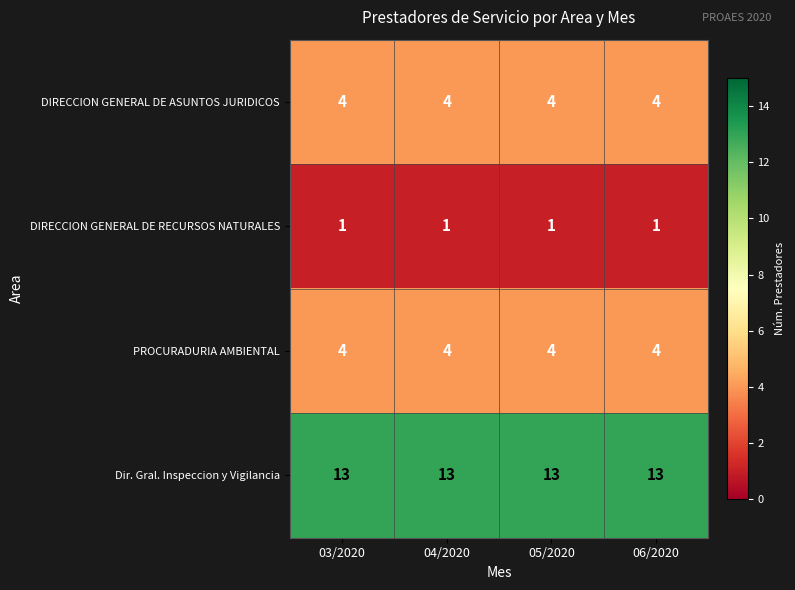

What is the sum of all PROCURADURIA AMBIENTAL values?

16